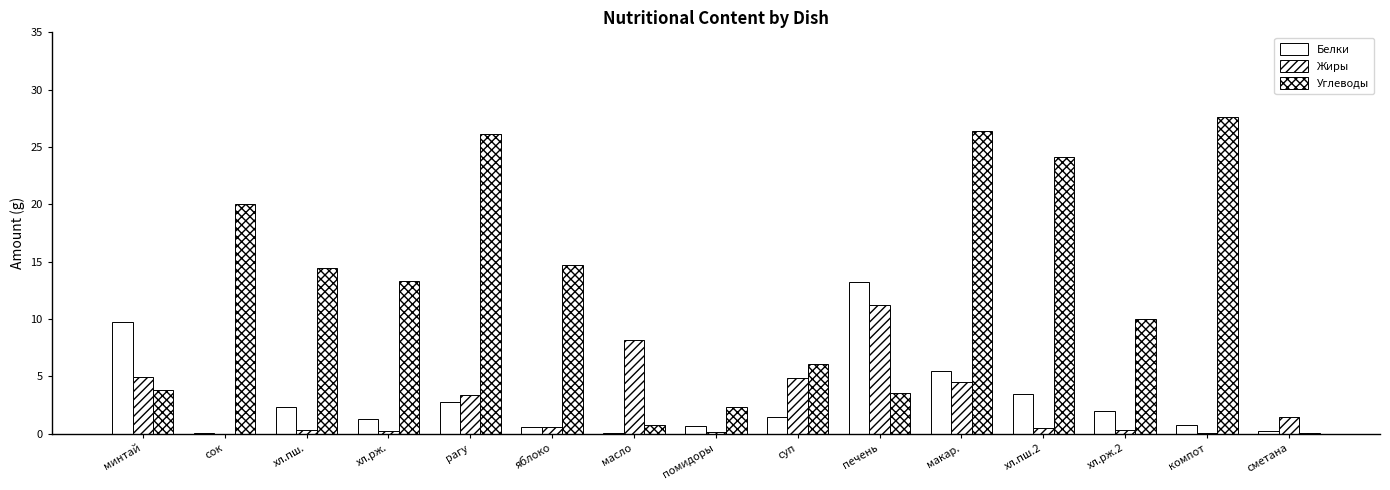

How many values in the Углеводы series exceed 13?

8